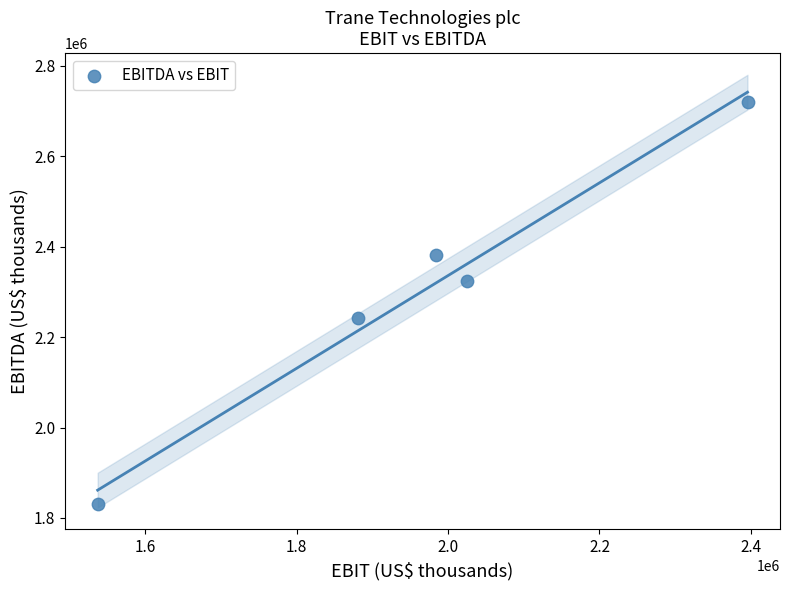

What is the average Y value?

2299740